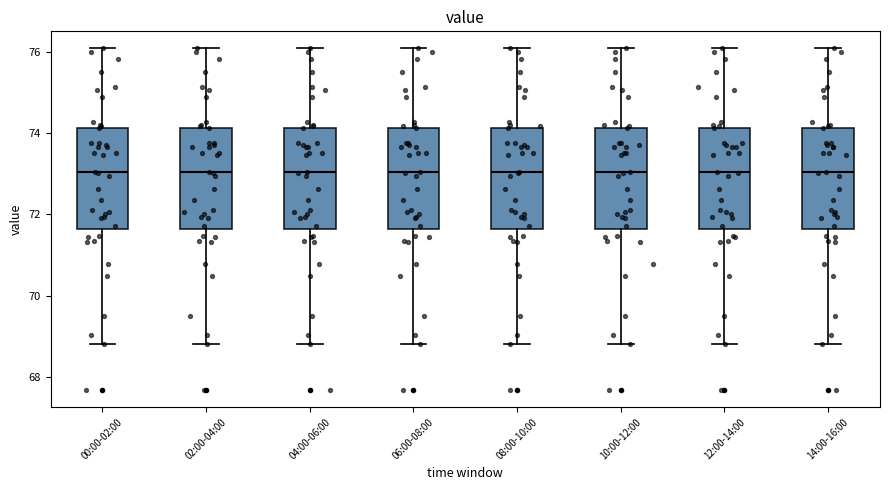

Reading left to right, transcribe this box plot: for each box, give where its median line is, the range the box spans, and where its two whiskers end, as read against the y-axis. The values are not printed on the chart, so give them approximately, as read against the axis.

00:00-02:00: median 73.0, box 71.6 to 74.2, whiskers 68.8 to 76.0
02:00-04:00: median 73.0, box 71.6 to 74.2, whiskers 68.8 to 76.0
04:00-06:00: median 73.0, box 71.6 to 74.2, whiskers 68.8 to 76.0
06:00-08:00: median 73.0, box 71.6 to 74.2, whiskers 68.8 to 76.0
08:00-10:00: median 73.0, box 71.6 to 74.2, whiskers 68.8 to 76.0
10:00-12:00: median 73.0, box 71.6 to 74.2, whiskers 68.8 to 76.0
12:00-14:00: median 73.0, box 71.6 to 74.2, whiskers 68.8 to 76.0
14:00-16:00: median 73.0, box 71.6 to 74.2, whiskers 68.8 to 76.0